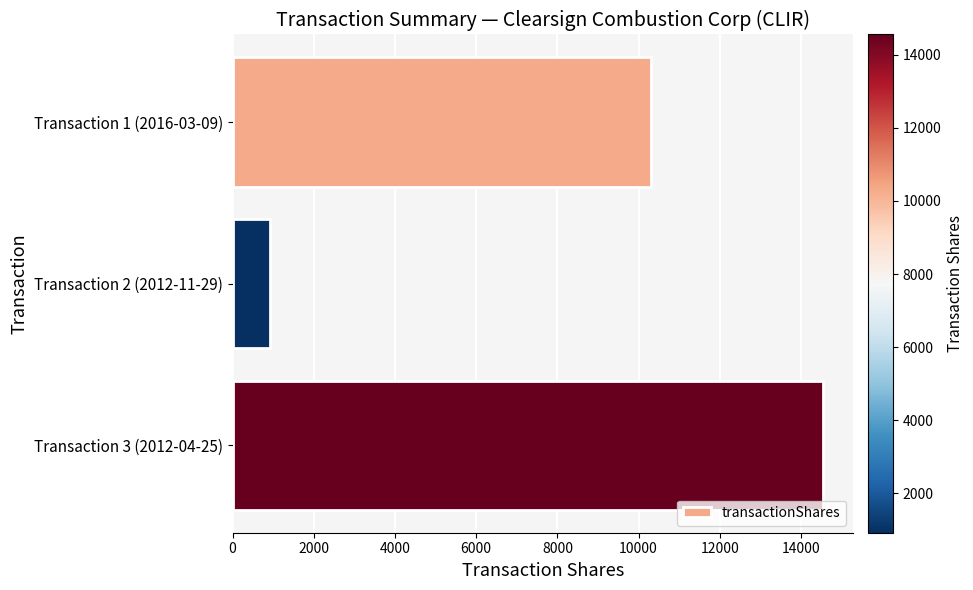

What is the ratio of the value at Transaction 1 (2016-03-09) to the value at Transaction 3 (2012-04-25)?

0.7